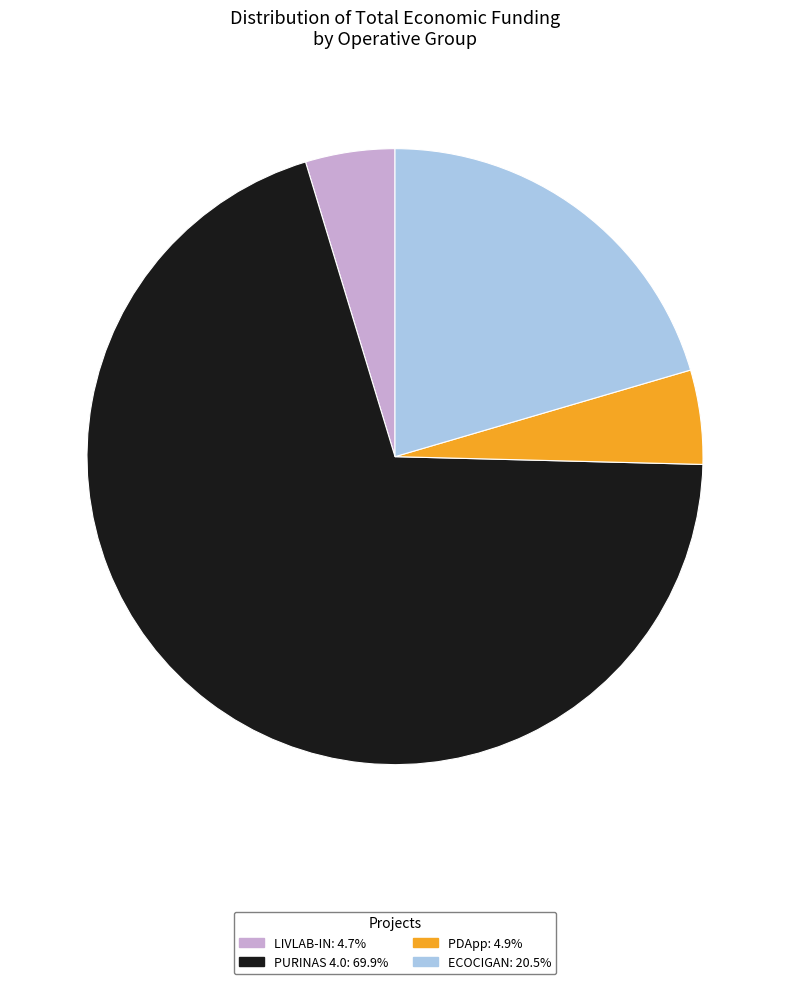

What is the ratio of the value at PURINAS 4.0 to the value at PDApp?

14.2